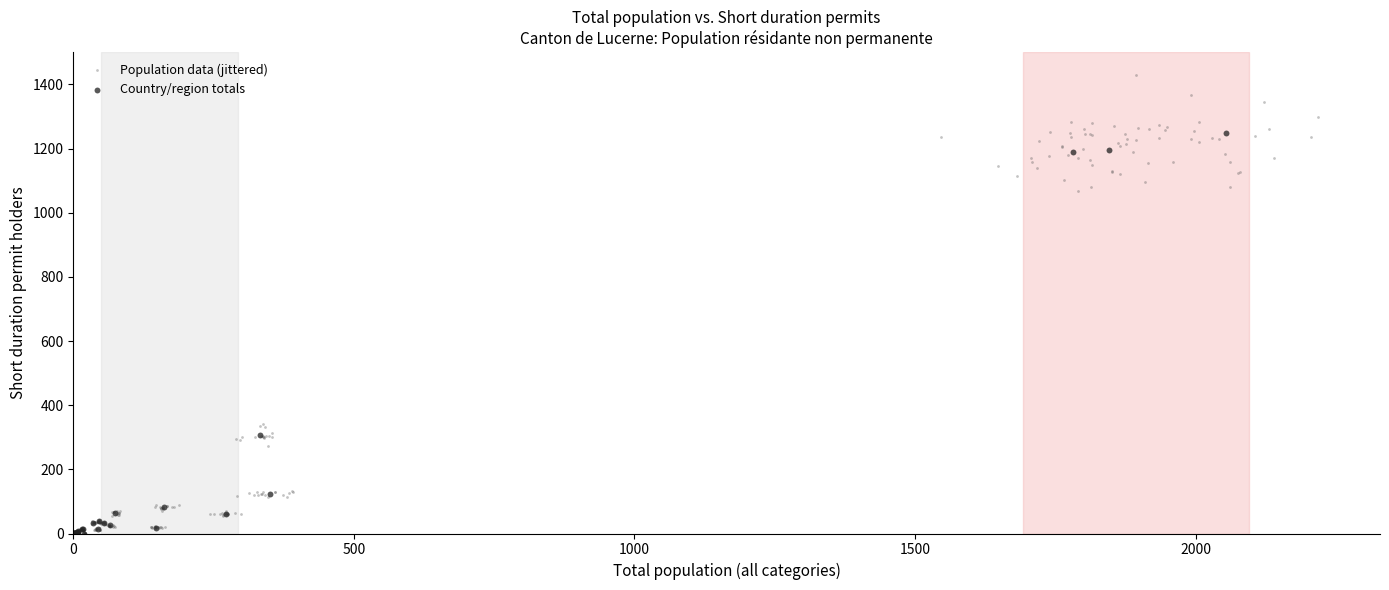

Which series contains the highest Y value?

Population data (jittered)